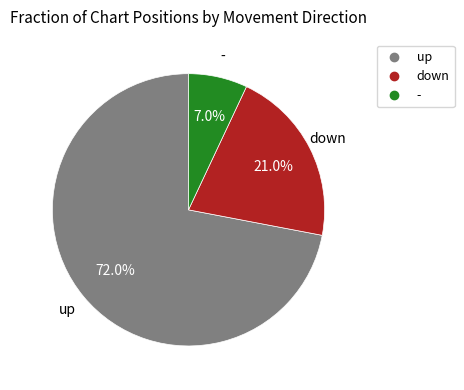

Which slice is the largest?

up